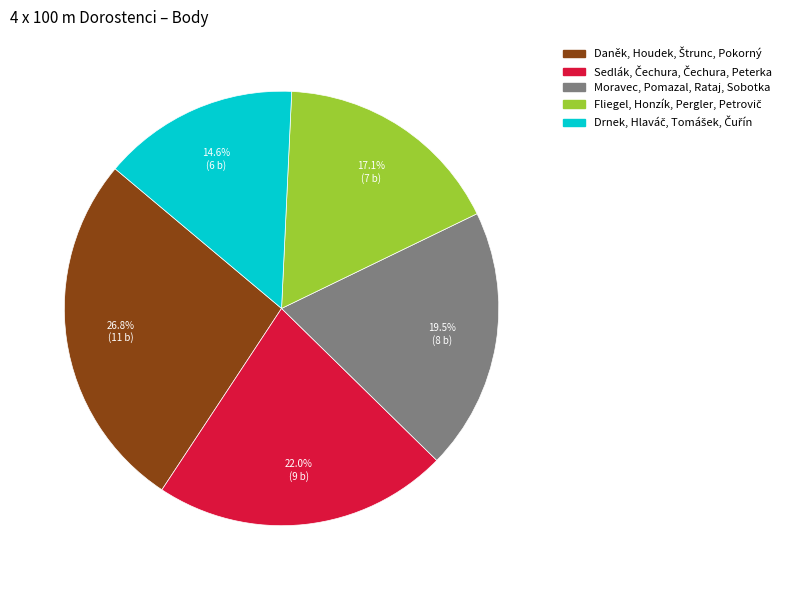

Does Moravec, Pomazal, Rataj, Sobotka account for over 50% of the chart?

No